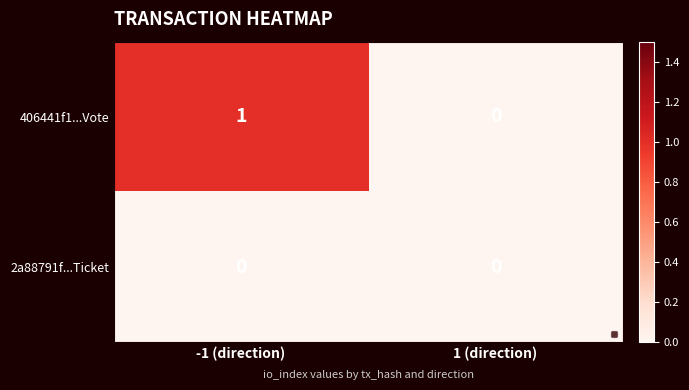

Rank the series by their maximum value, from highest to lowest.

406441f1...Vote, 2a88791f...Ticket